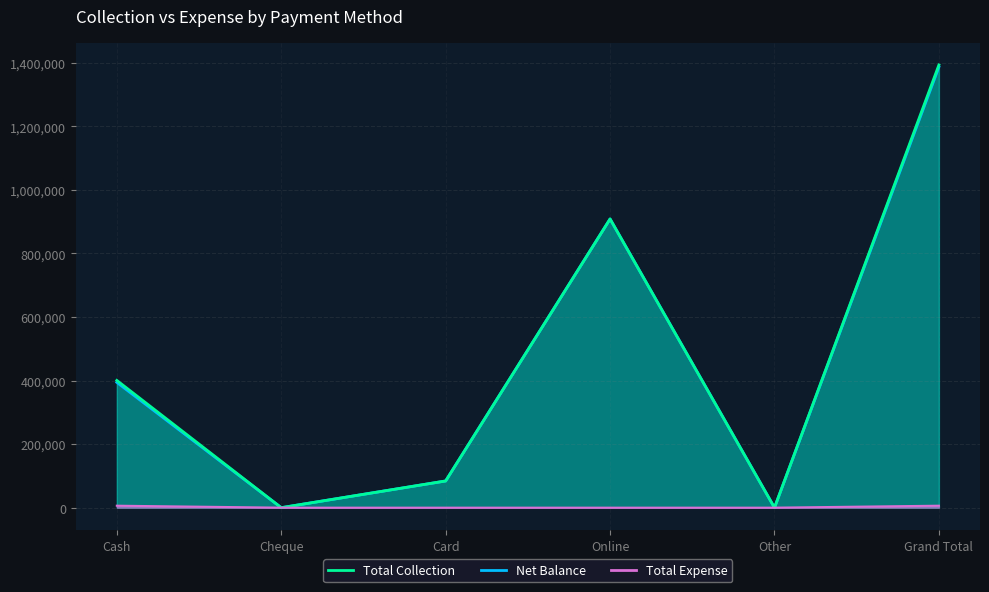

At which label is Net Balance closest to 693228?

Online